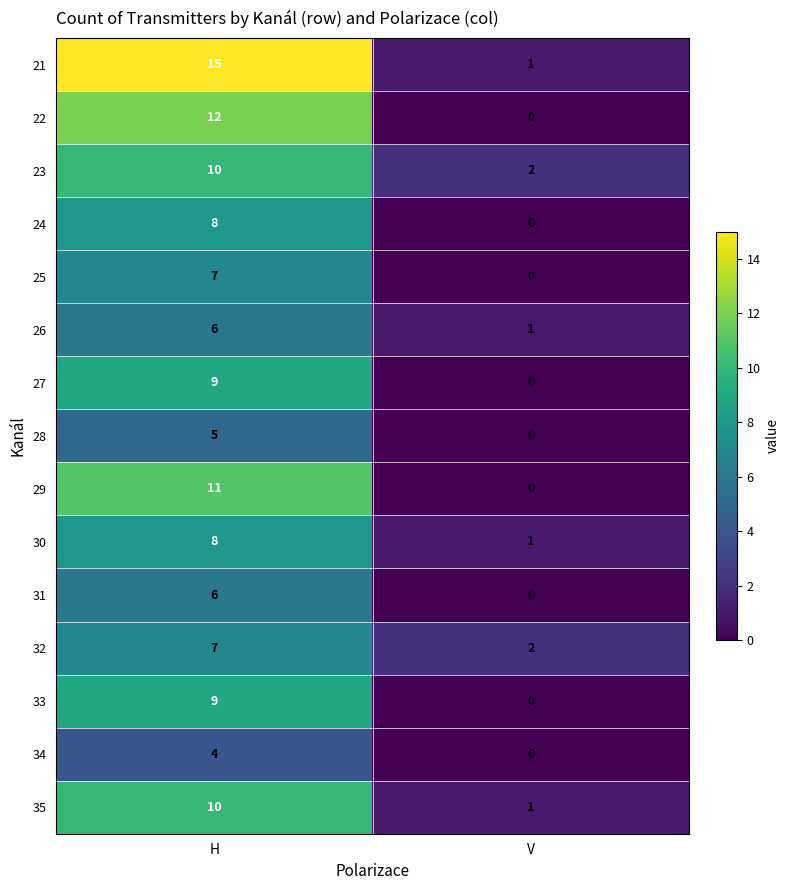

List the labels in order of 34 value, smallest first.

V, H